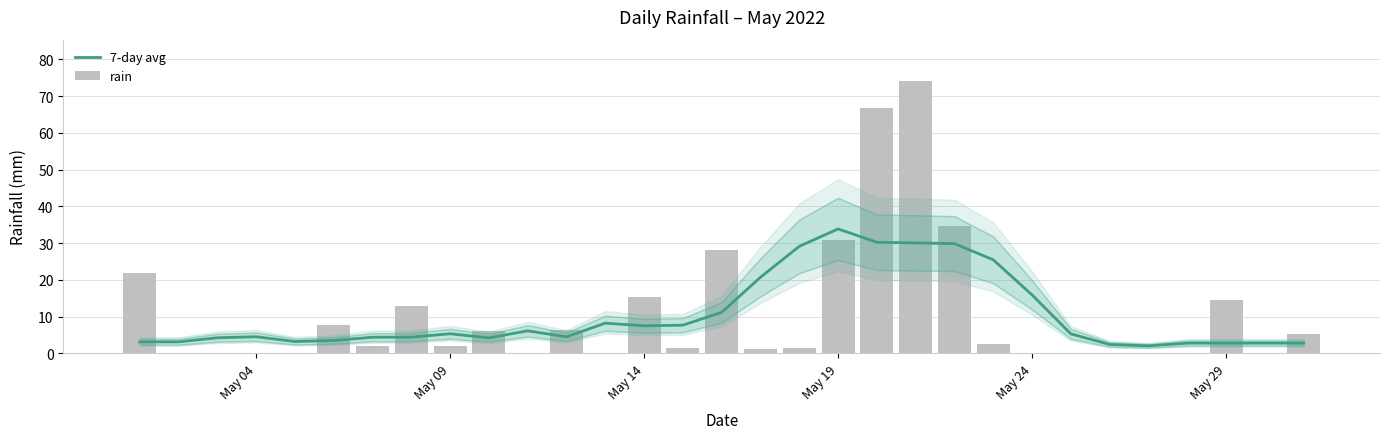

How many groups of bars are there?

31